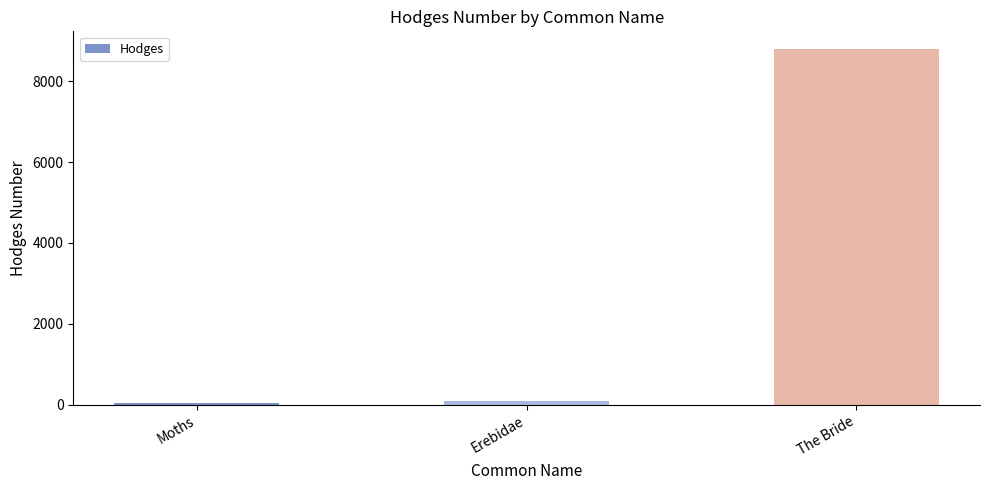

What position from the left is Moths?

1